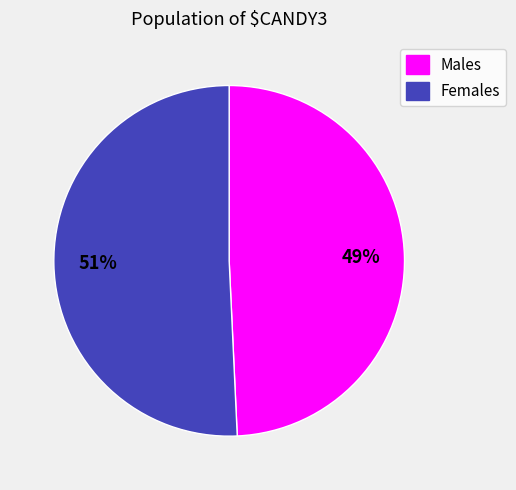

What percentage is the Males slice, to the nearest percent?

49%